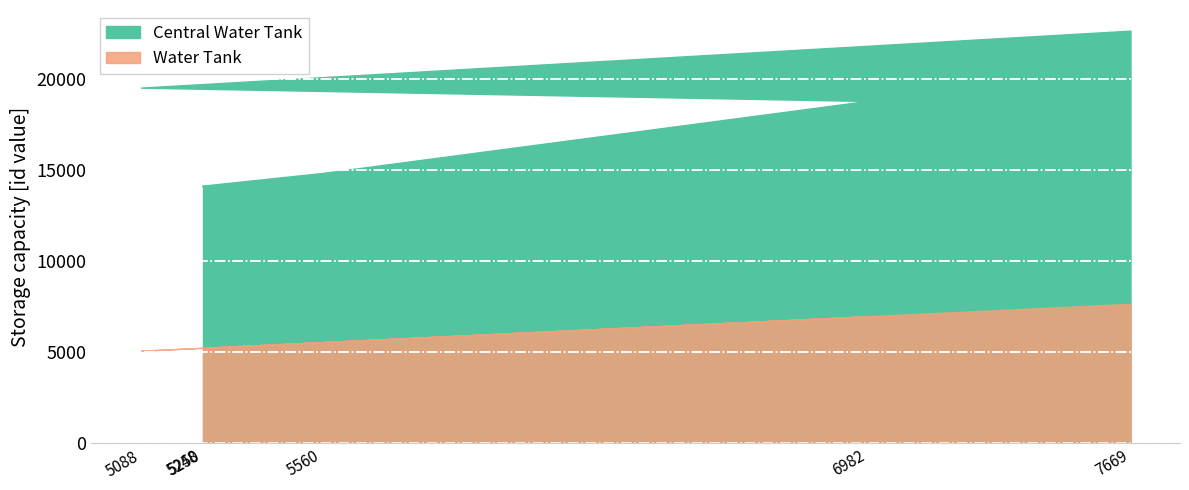

What are all the series names shown in the legend?

Central Water Tank, Water Tank